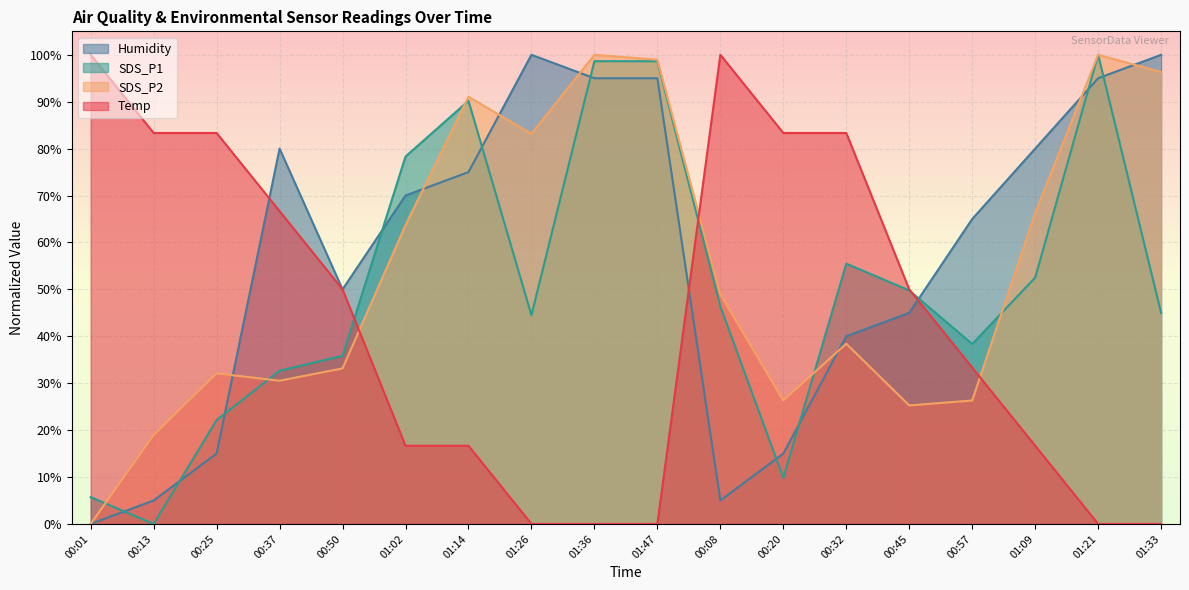

At which category does the chart reach its peak across all series?

00:01